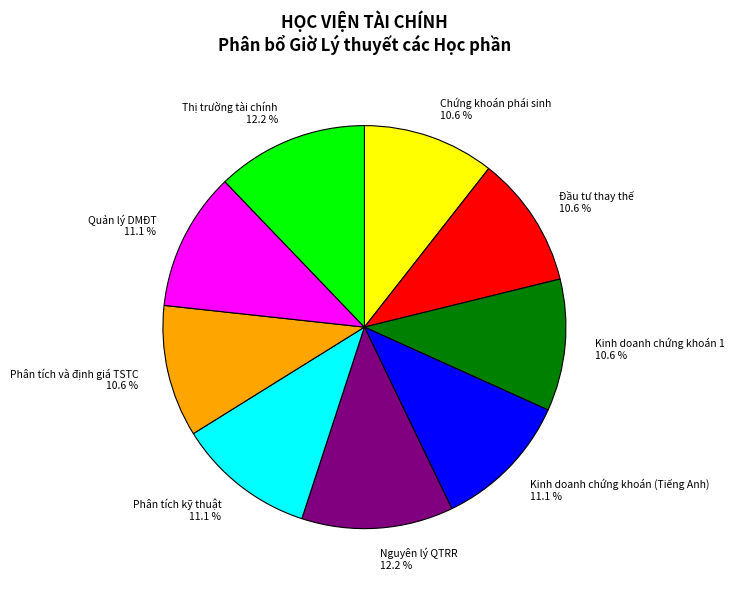

Is Đầu tư thay thế the majority of the pie?

No